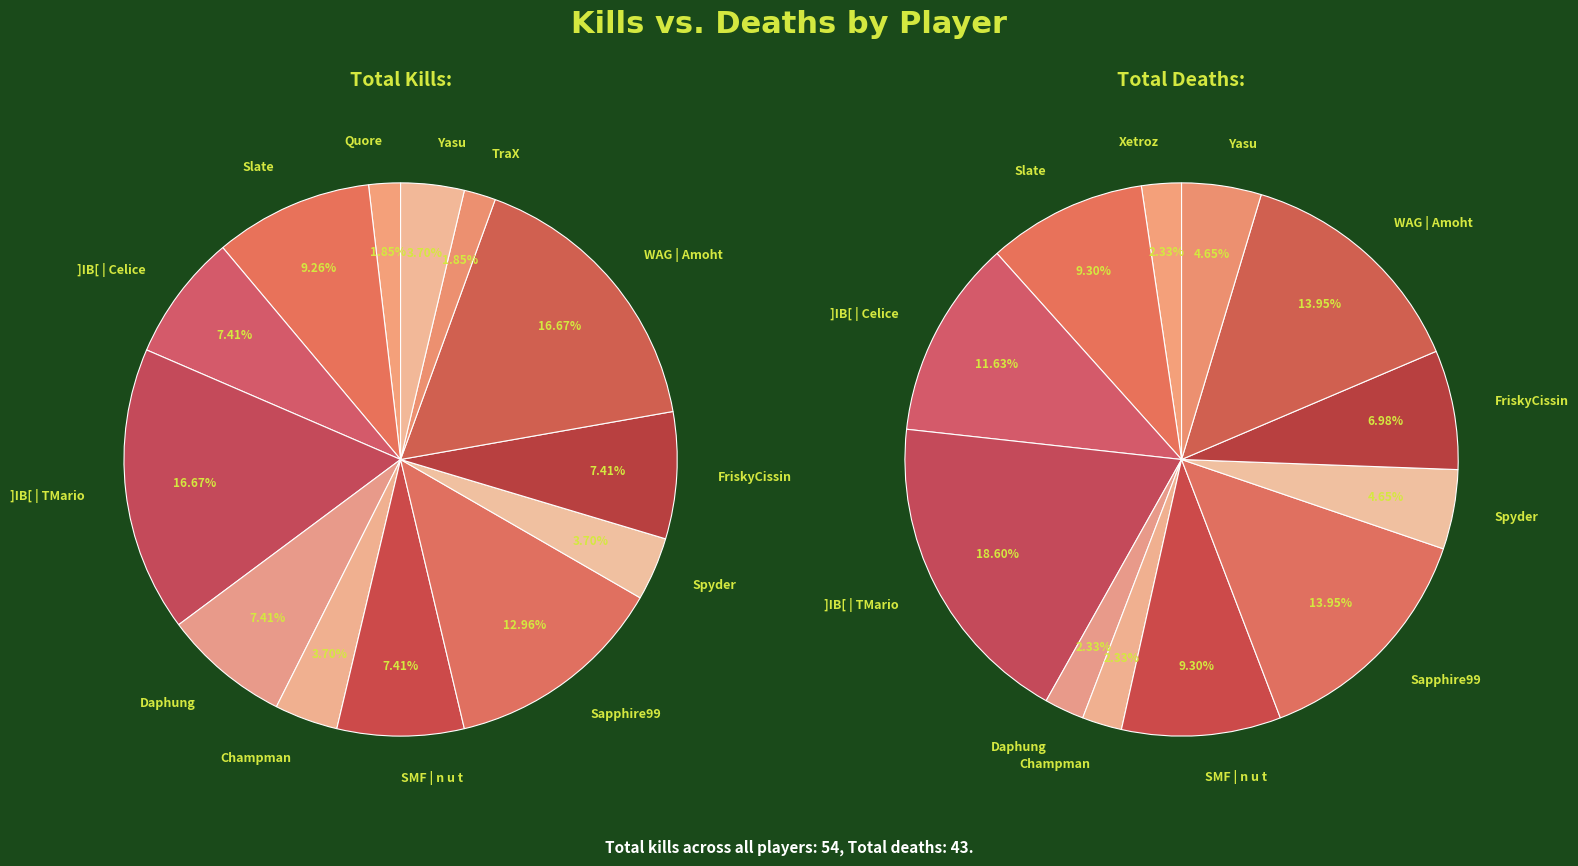

What is the difference between the highest and lowest values at Quore?

1